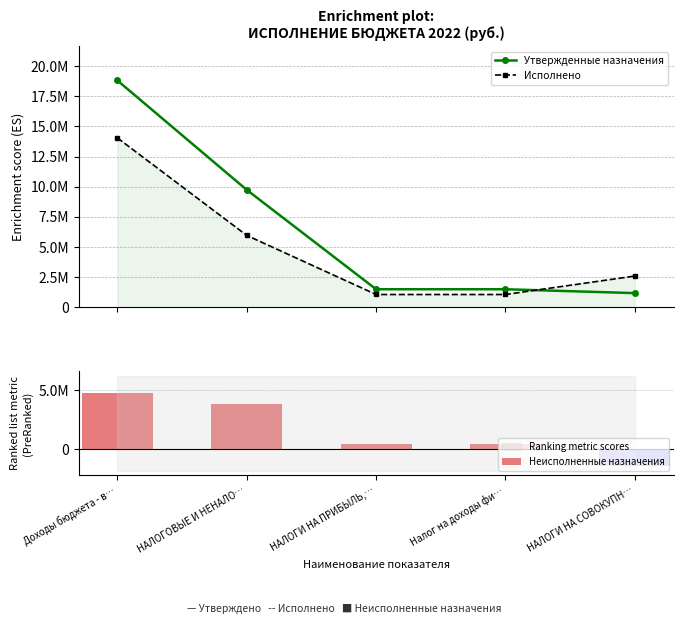

Is the value of Утвержденные назначения at НАЛОГИ НА ПРИБЫЛЬ,… greater than the value of Неисполненные назначения at НАЛОГИ НА ПРИБЫЛЬ,…?

Yes